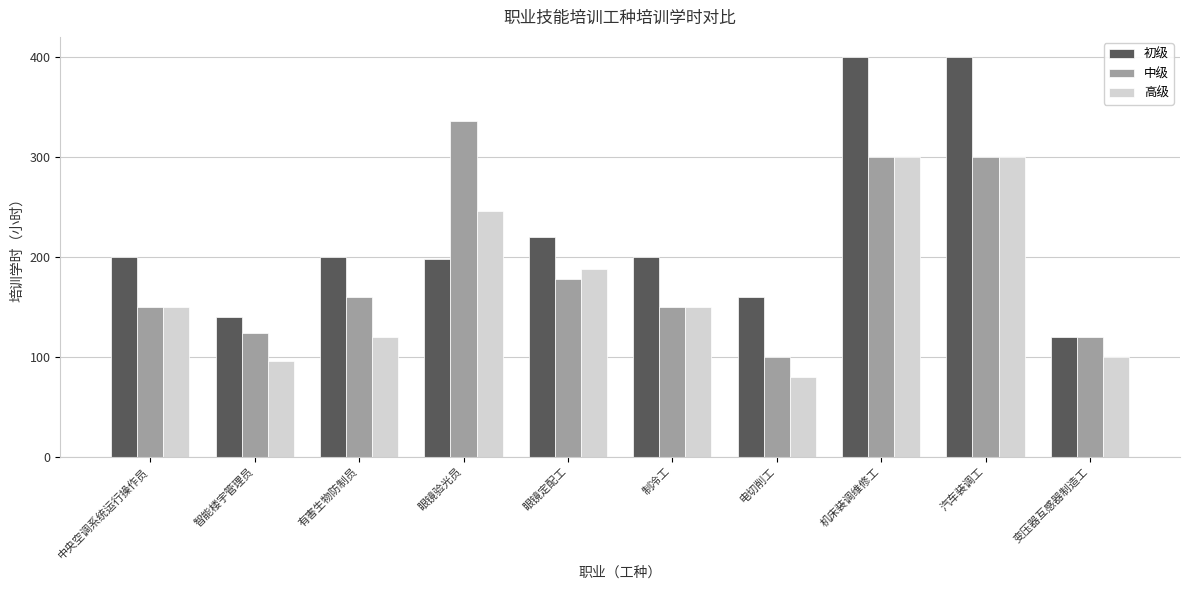

What is the spread (max minus min) of values at 电切削工?

80